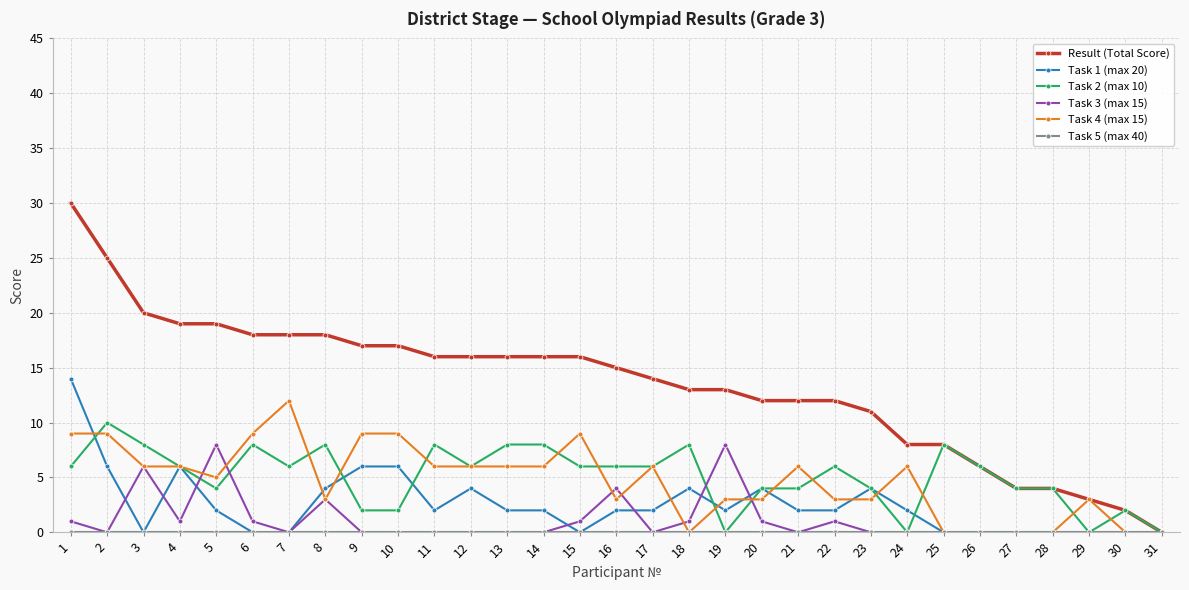

What is the difference between the Result (Total Score) values at 22 and 31?

12